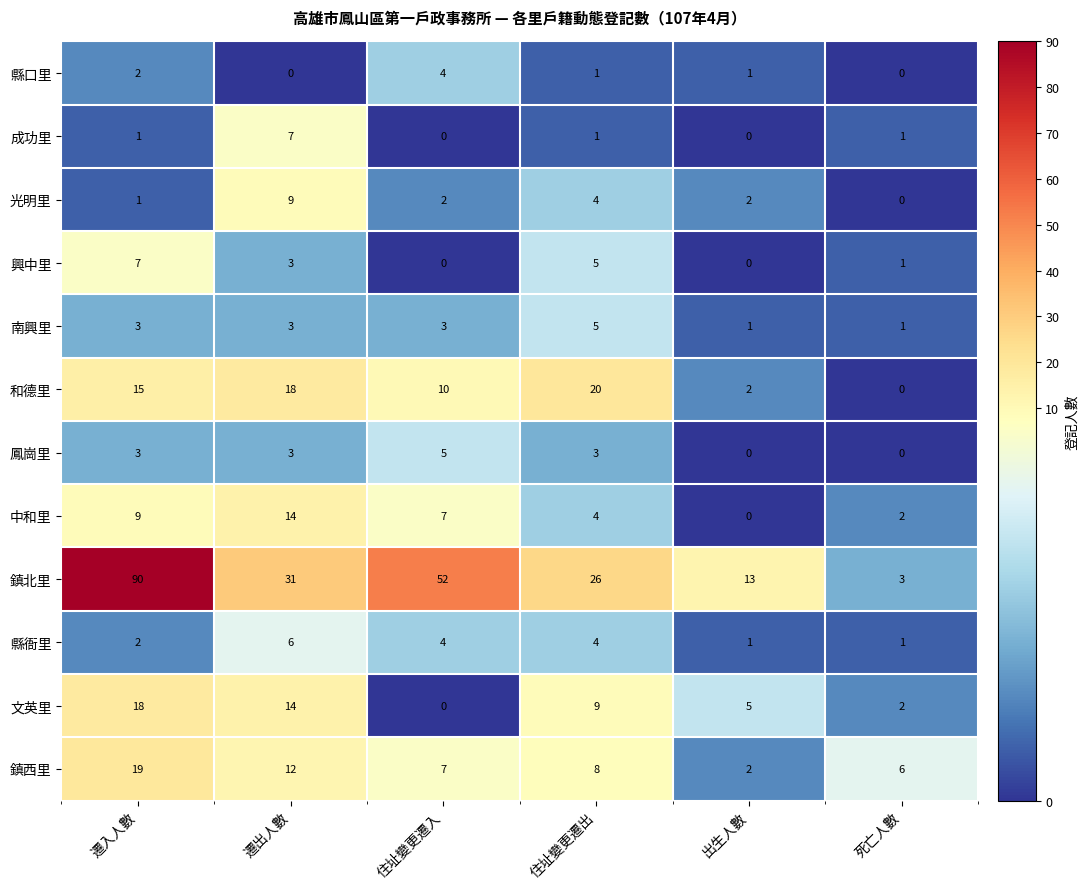

How many data points does each series have?

6